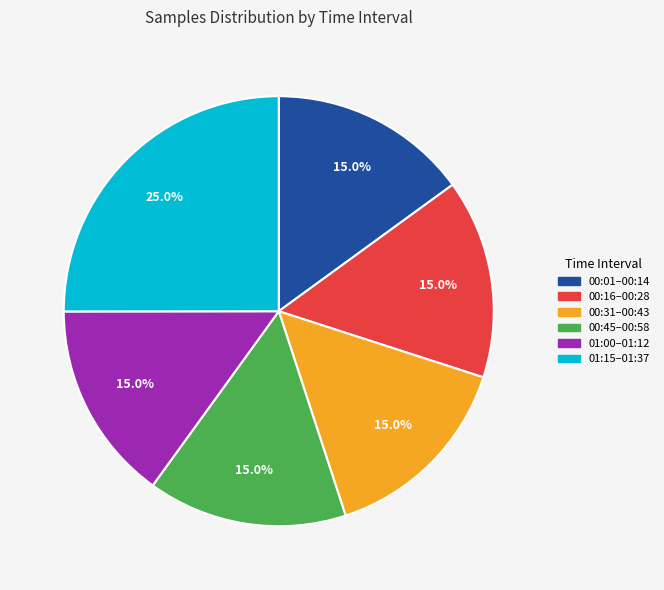

What percentage do 01:00–01:12 and 00:01–00:14 together represent?

30.0%